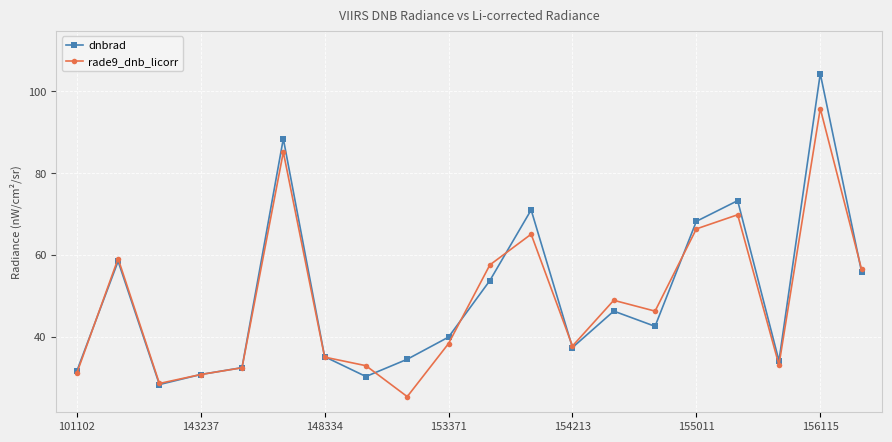

In rade9_dnb_licorr, how many points are higher than both neighbors (excluding endpoints)?

6